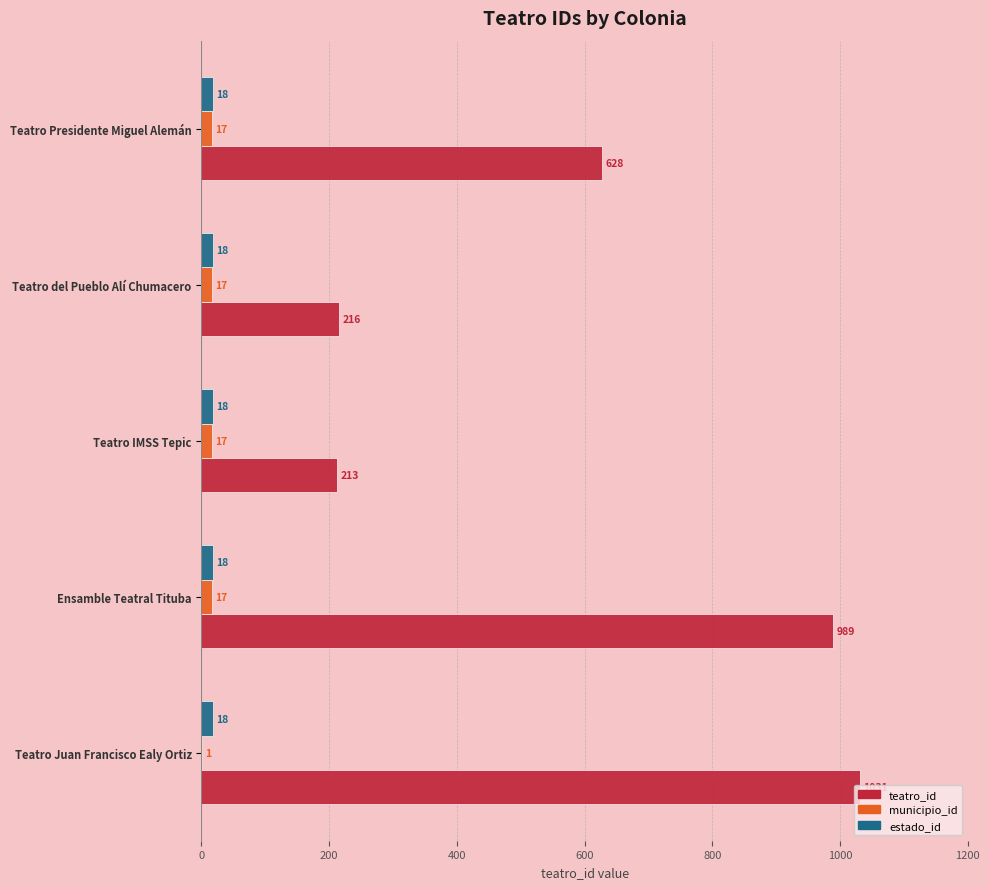

Is the value of municipio_id at Teatro del Pueblo Alí Chumacero greater than the value of teatro_id at Teatro Presidente Miguel Alemán?

No